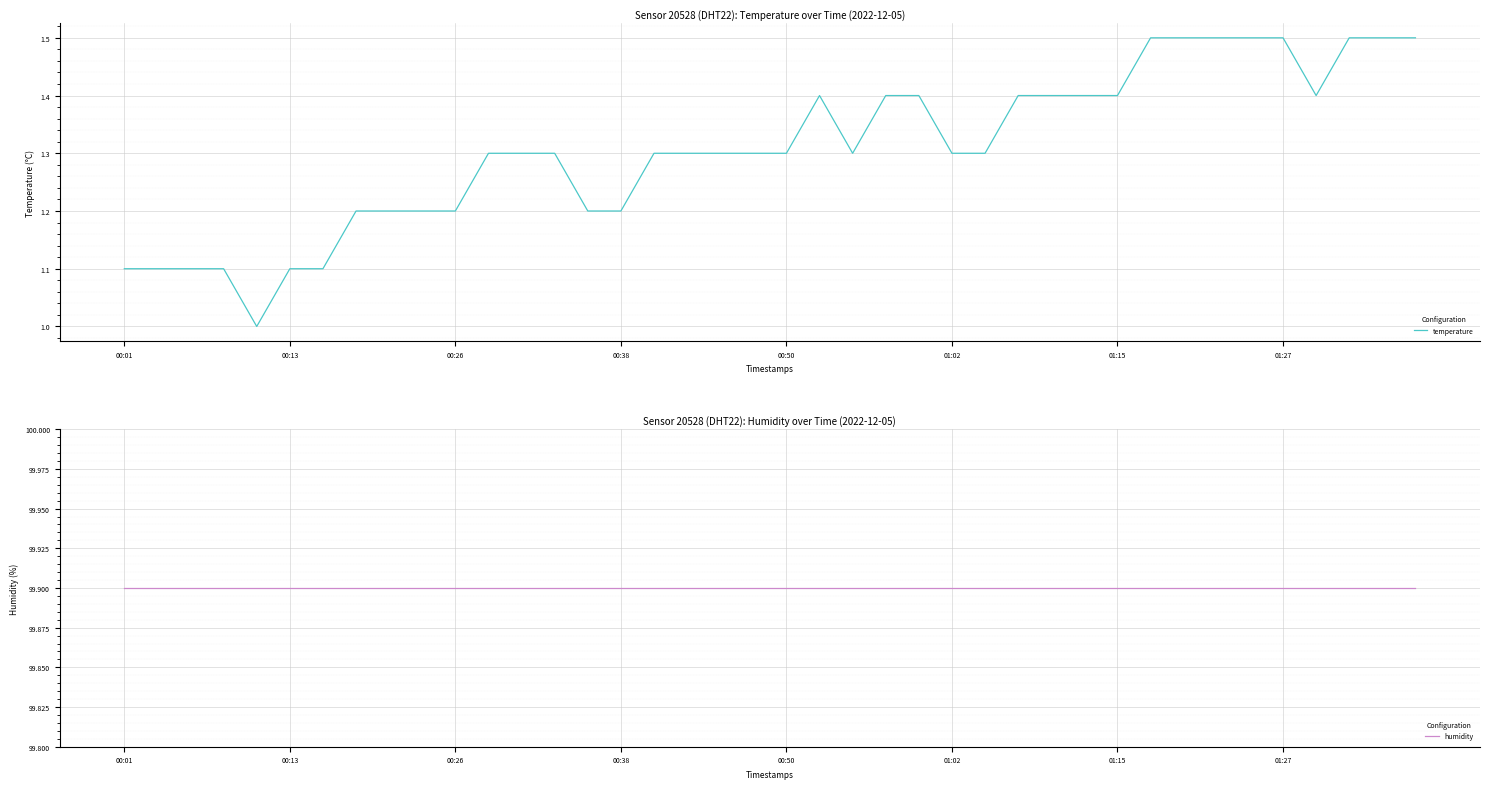

Reading left to right, transcribe all the data shown in this chart.

temperature: 1.1	1.1	1.1	1.1	1.0	1.1	1.1	1.2	1.2	1.2	1.2	1.3	1.3	1.3	1.2	1.2	1.3	1.3	1.3	1.3	1.3	1.4	1.3	1.4	1.4	1.3	1.3	1.4	1.4	1.4	1.4	1.5	1.5	1.5	1.5	1.5	1.4	1.5	1.5	1.5
humidity: 99.9	99.9	99.9	99.9	99.9	99.9	99.9	99.9	99.9	99.9	99.9	99.9	99.9	99.9	99.9	99.9	99.9	99.9	99.9	99.9	99.9	99.9	99.9	99.9	99.9	99.9	99.9	99.9	99.9	99.9	99.9	99.9	99.9	99.9	99.9	99.9	99.9	99.9	99.9	99.9